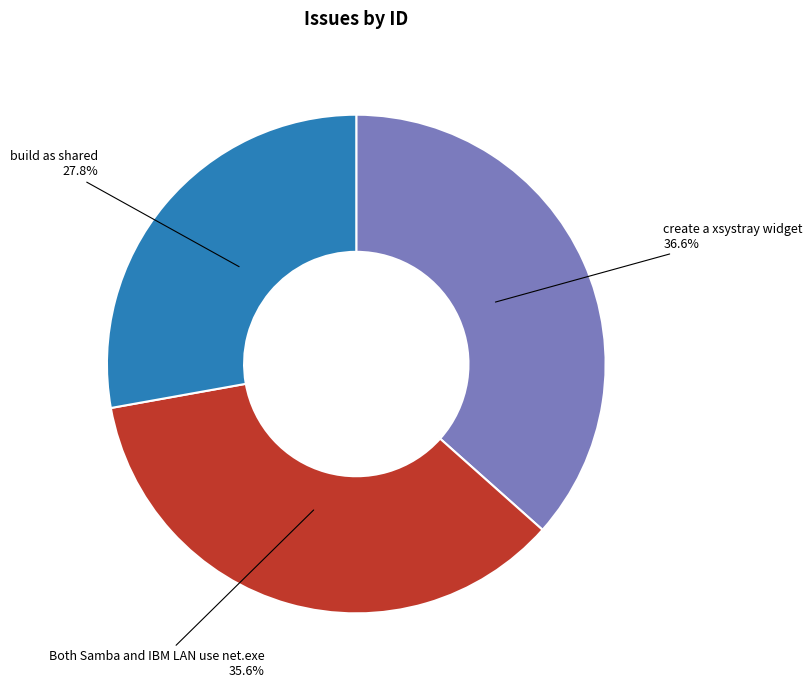

True or false: Both Samba and IBM LAN use net.exe accounts for 36% of the total.

True